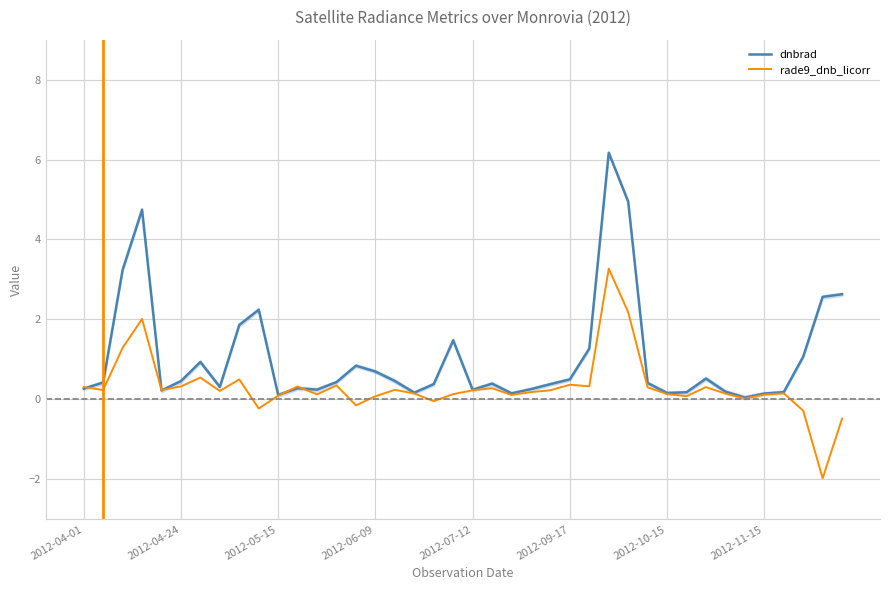

The rade9_dnb_licorr series shows 0.3 at 2012-04-01. True or false?

True